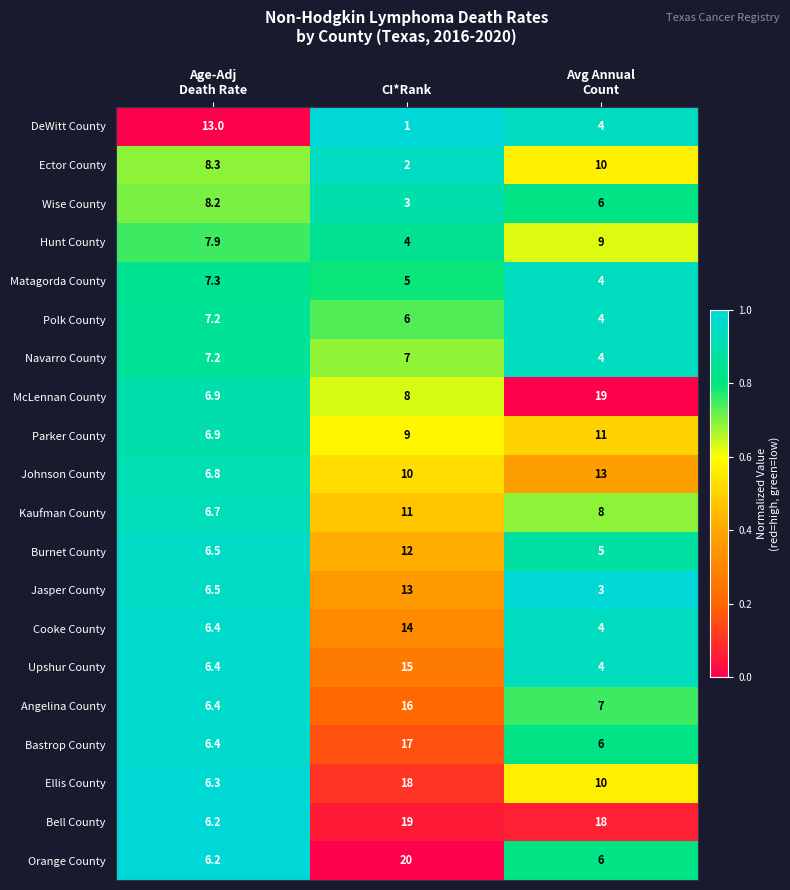

Which series changed the most between Age-Adj
Death Rate and CI*Rank?

Orange County